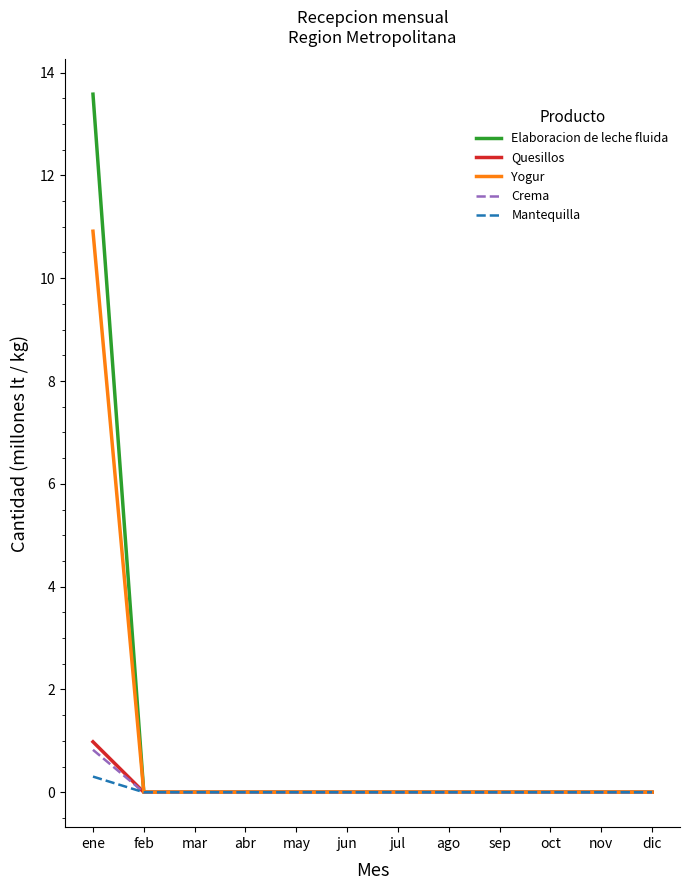

The value of Mantequilla at sep is 0.0. True or false?

True